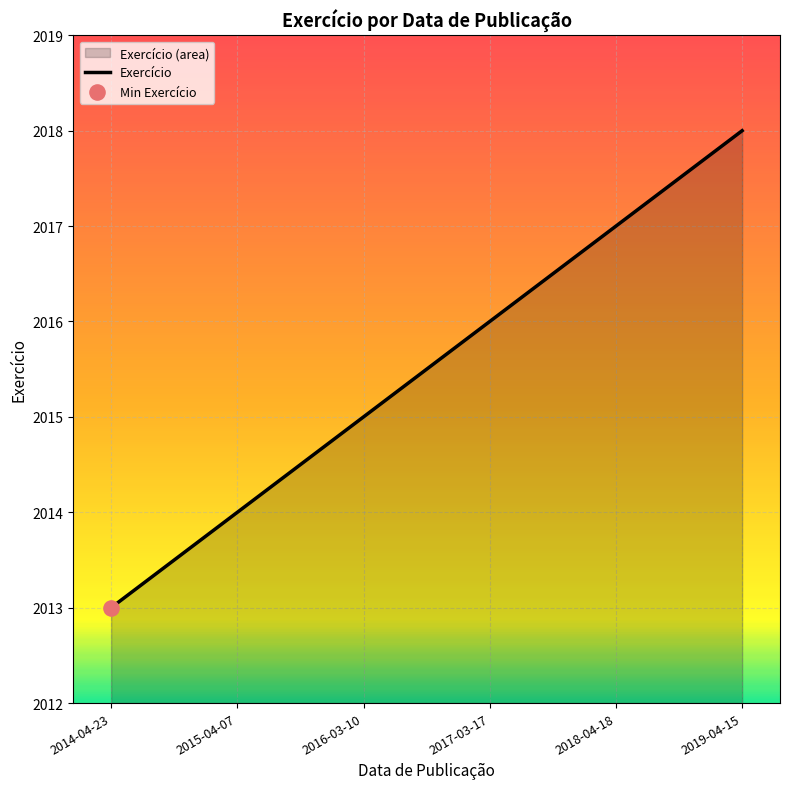

Approximately how many times larger is the value at 2018-04-18 compared to 2019-04-15?

1.0